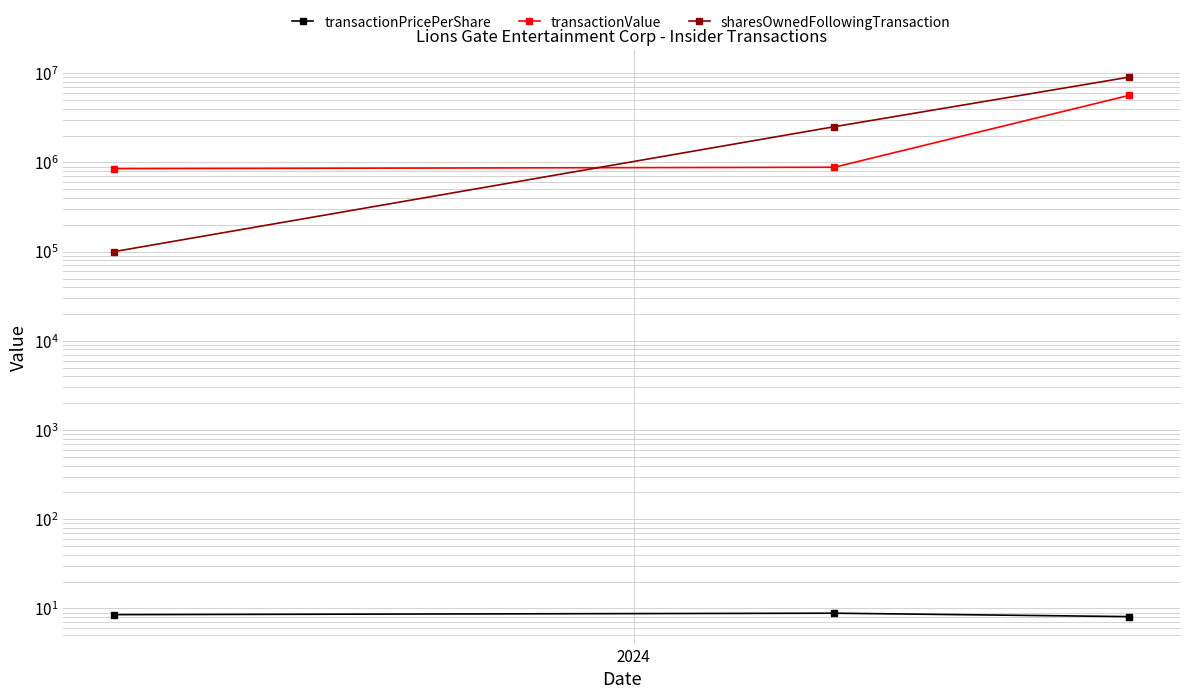

What is the label of the 2nd point from the right?

2024